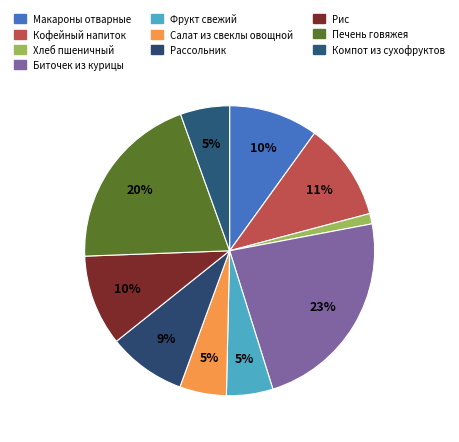

What percentage is NOT represented by Рассольник?

91.3%